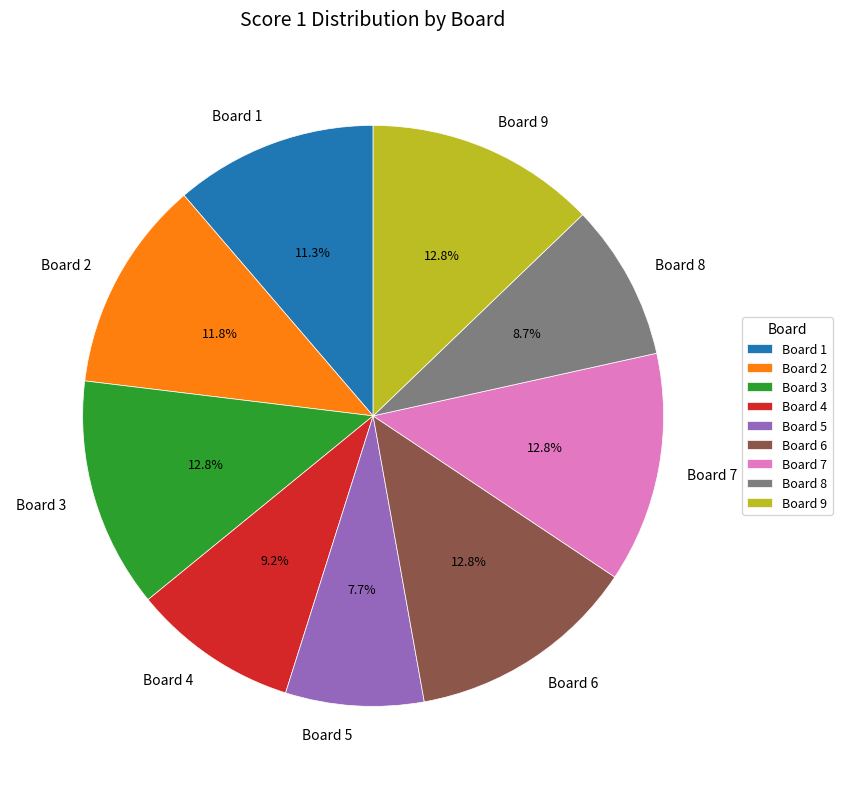

To the nearest percent, what portion does Board 5 represent?

8%